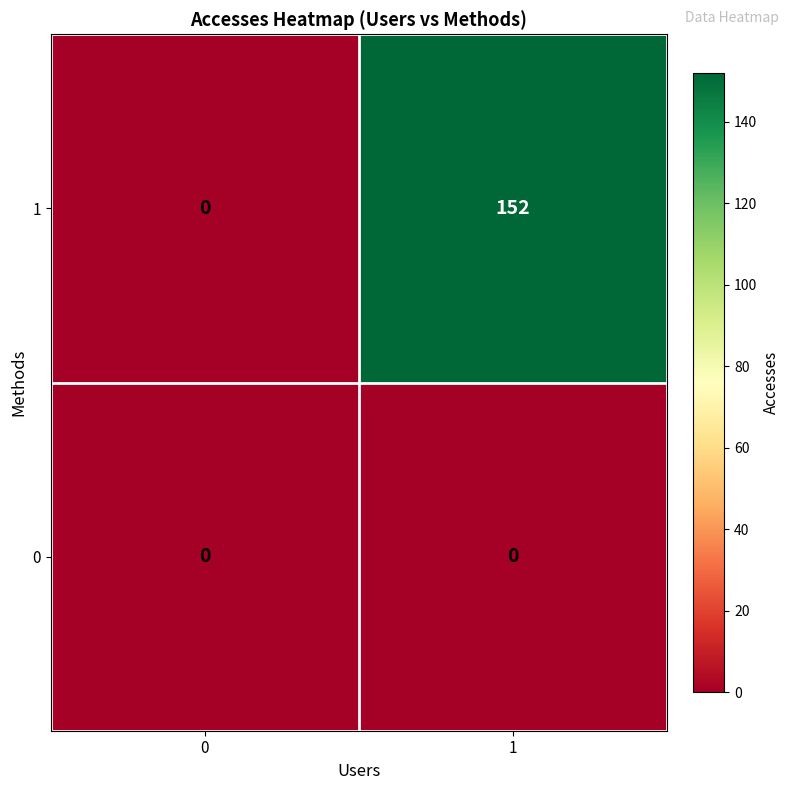

What is the sum of the 1 values at 0 and 1?

152